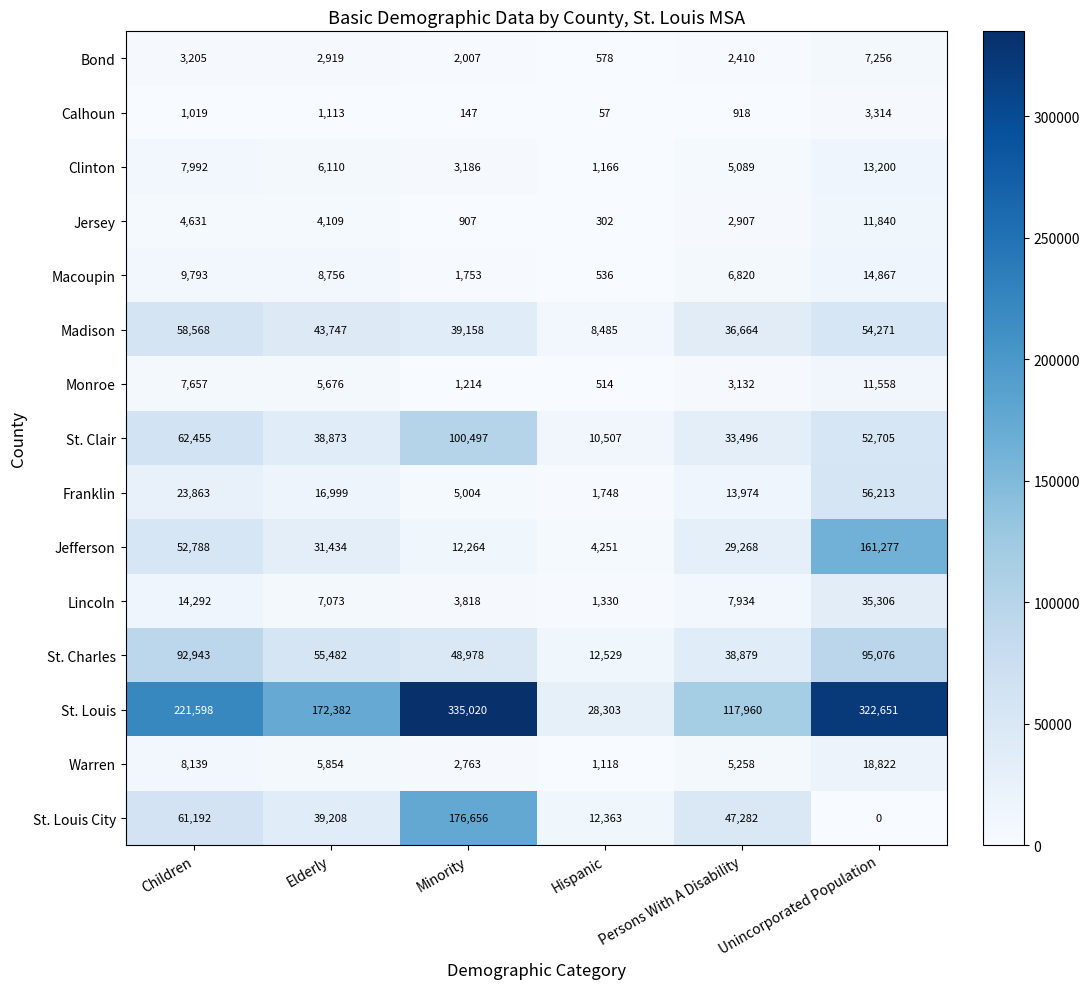

What is the total value across all series at Unincorporated Population?

858356